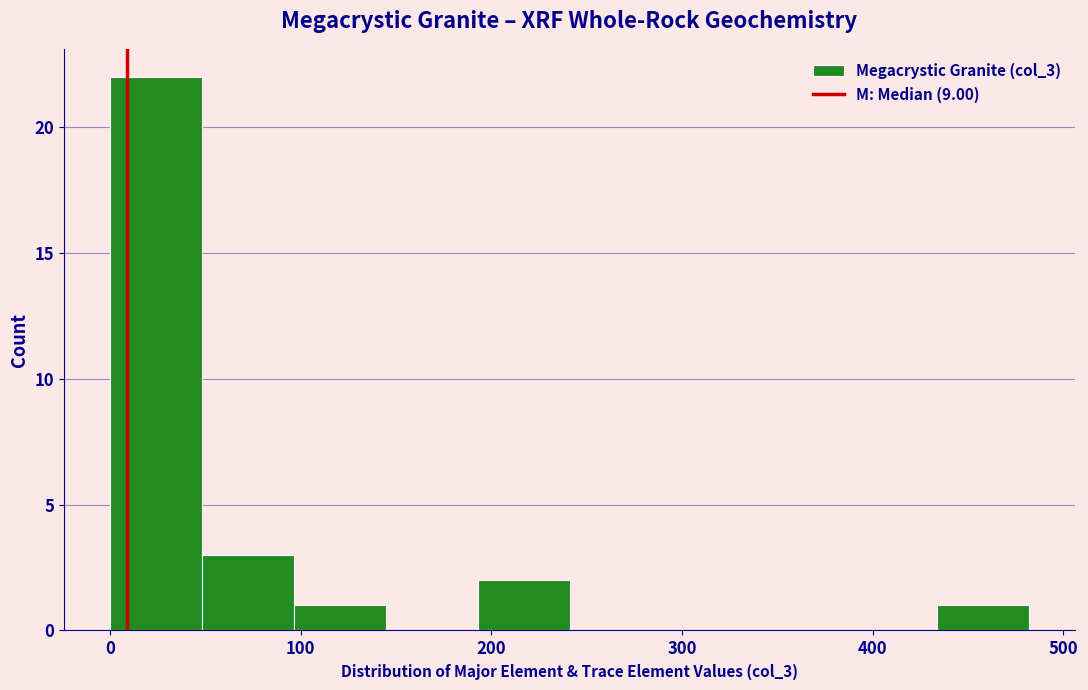

Reading left to right, transcribe this chart: for each bar, give the range it covers on the x-axis and its height. Neither the bar edges nor the heights are printed on the chart, so give them approximately, as read against the axes.

0 to 50: 22
50 to 100: 3
100 to 140: 1
140 to 190: 0
190 to 240: 2
240 to 290: 0
290 to 340: 0
340 to 390: 0
390 to 430: 0
430 to 480: 1